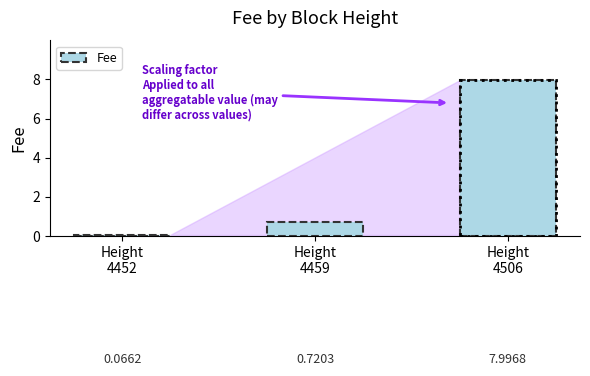

At which label is the value closest to 4?

Height
4459